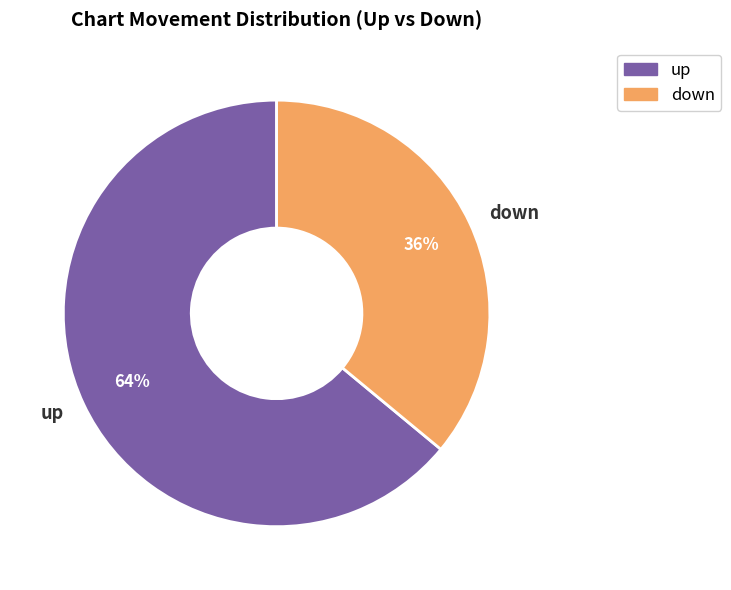

To the nearest percent, what is the difference between the largest and smallest slice percentages?

28%